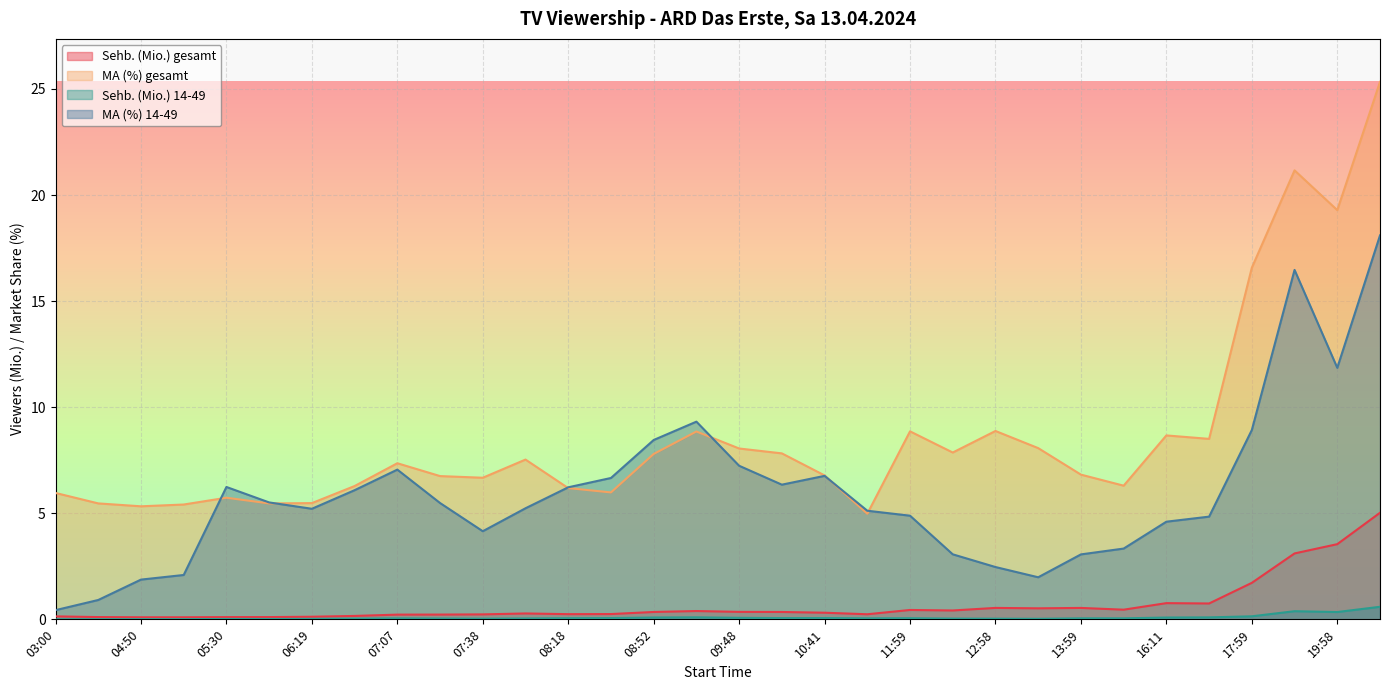

At which category does MA (%) 14-49 reach its first local valley?

06:19